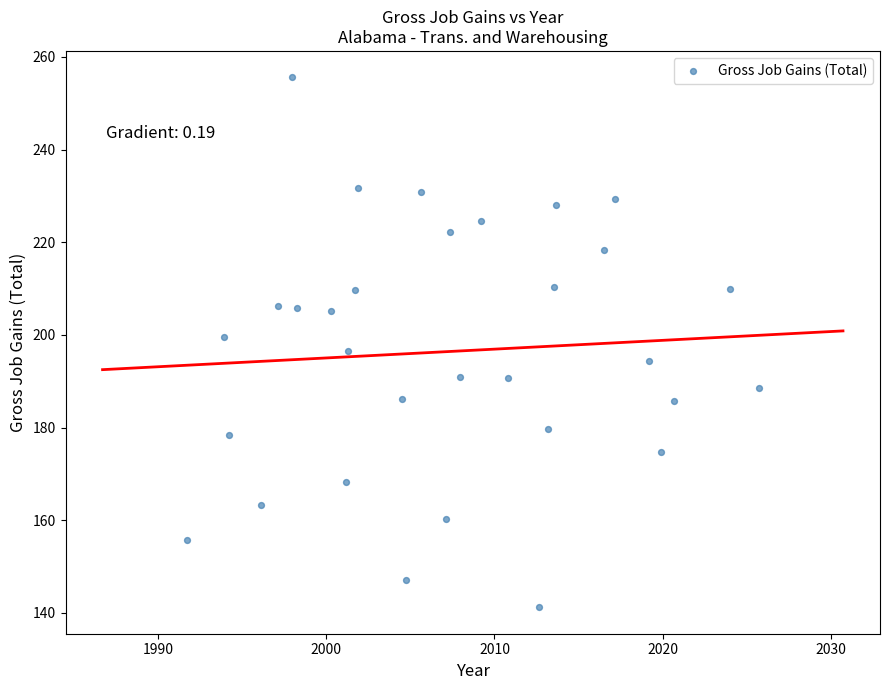

What is the range of Y values (max minus min)?

114.4